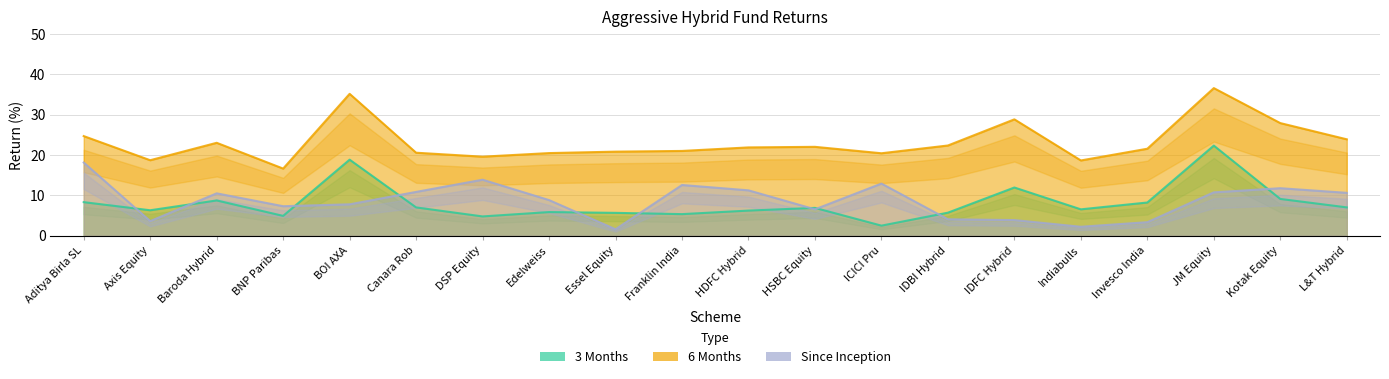

At which category does 6 Months reach its first local valley?

Axis Equity